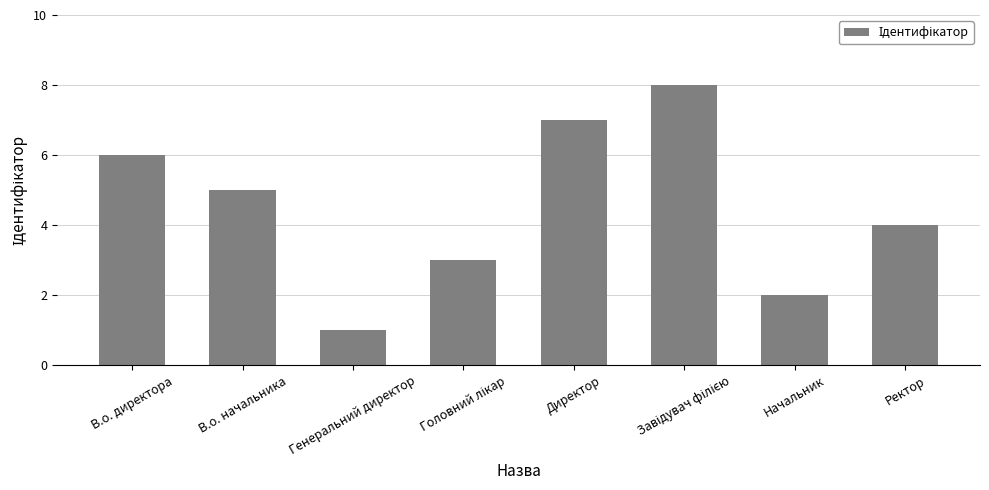

What is the value of the 3rd bar from the left?

1